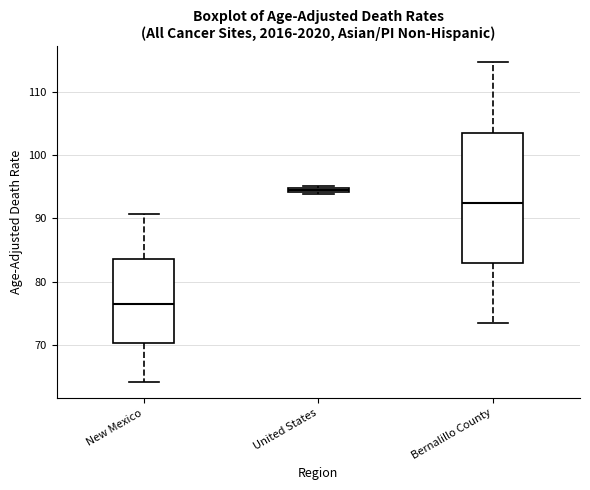

Comparing the boxes themselves (not the whiskers), which one is the tallest?

Bernalillo County